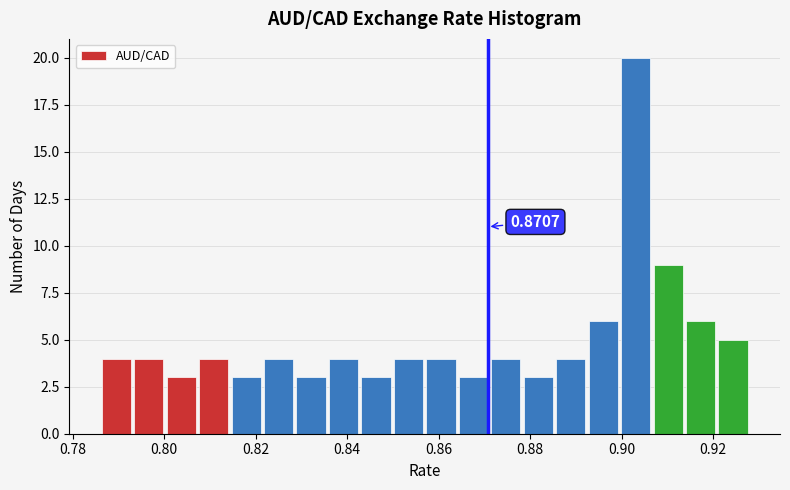

Around what value on the x-axis is the tallest bar? Give the approximate position of its centre, as read against the axis.

0.904